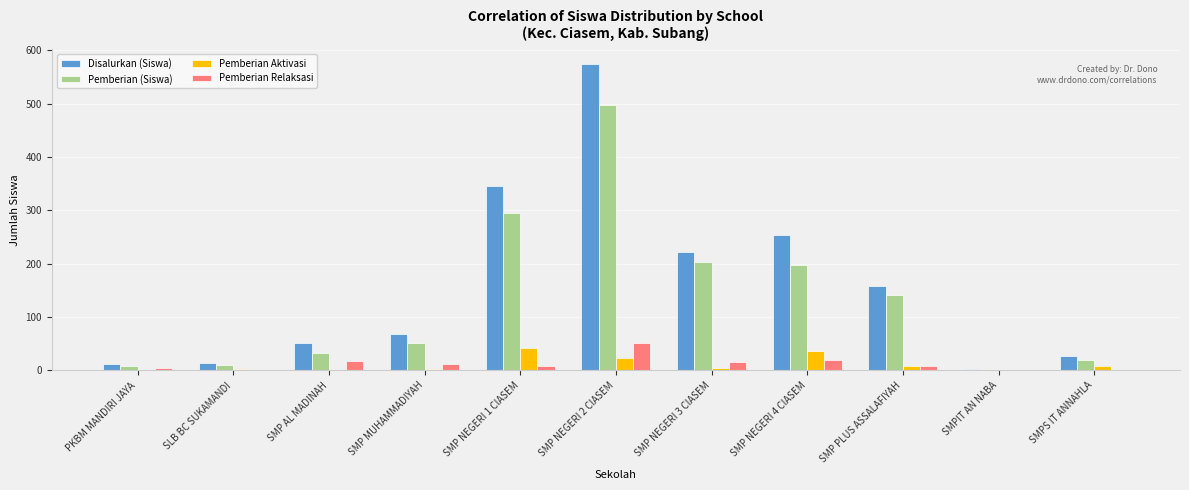

What are all the series names shown in the legend?

Disalurkan (Siswa), Pemberian (Siswa), Pemberian Aktivasi, Pemberian Relaksasi